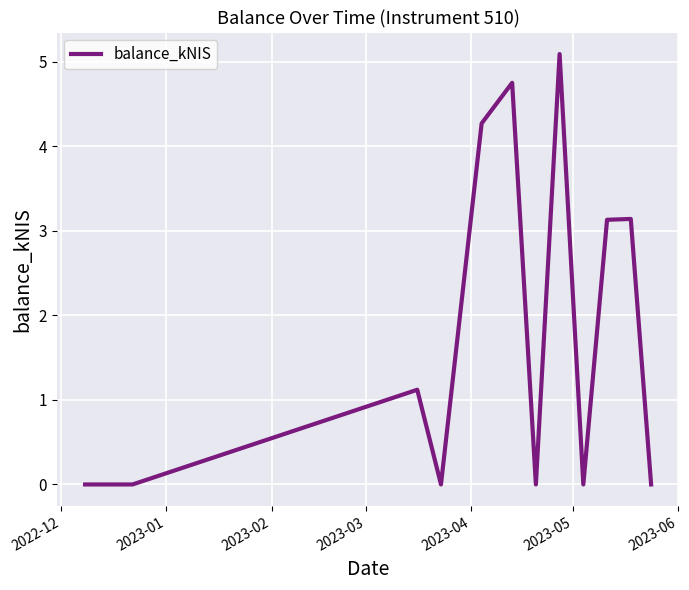

What is the greatest value displayed?

5.1